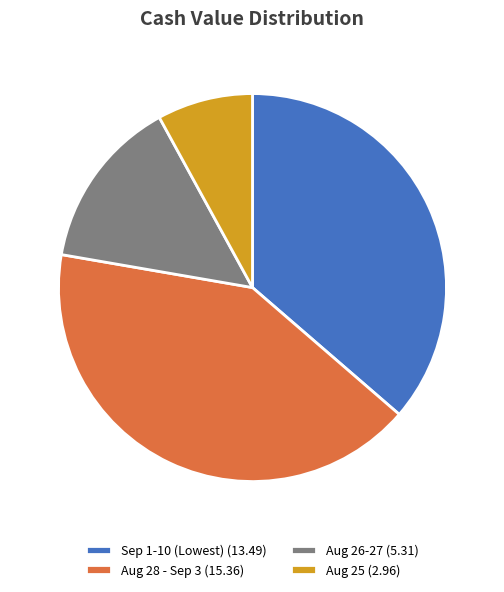

How many segments does this pie chart have?

4